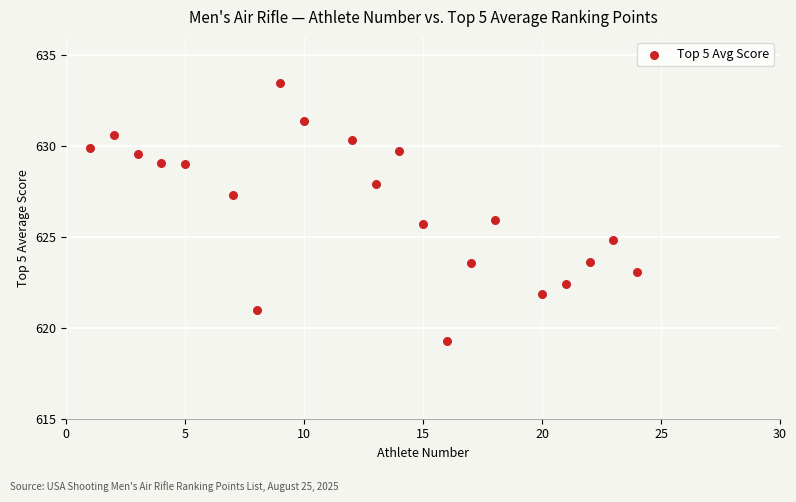

What is the range of X values (max minus min)?

23.0